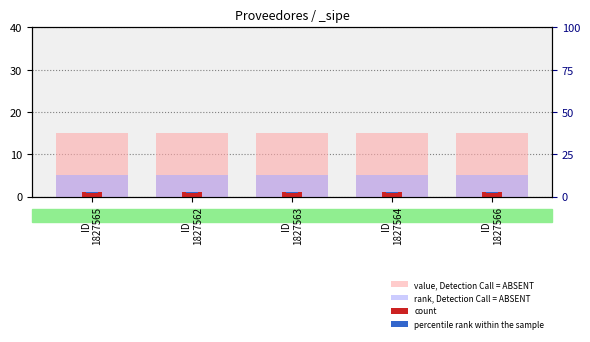

At how many categories does at least one series exceed 14?

5